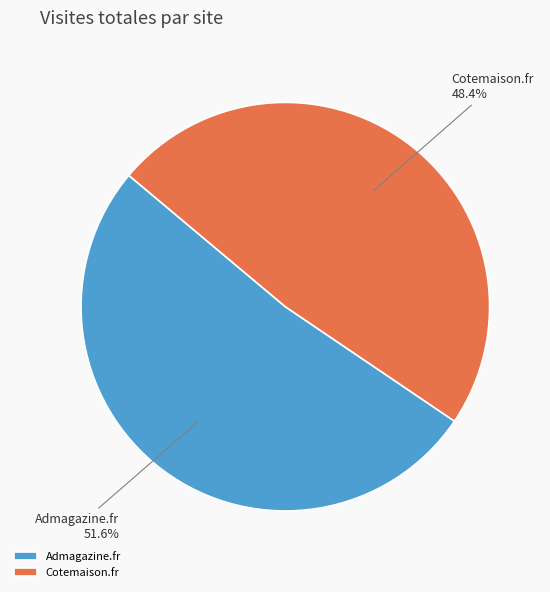

Is it true that Cotemaison.fr is 63% of the pie?

False